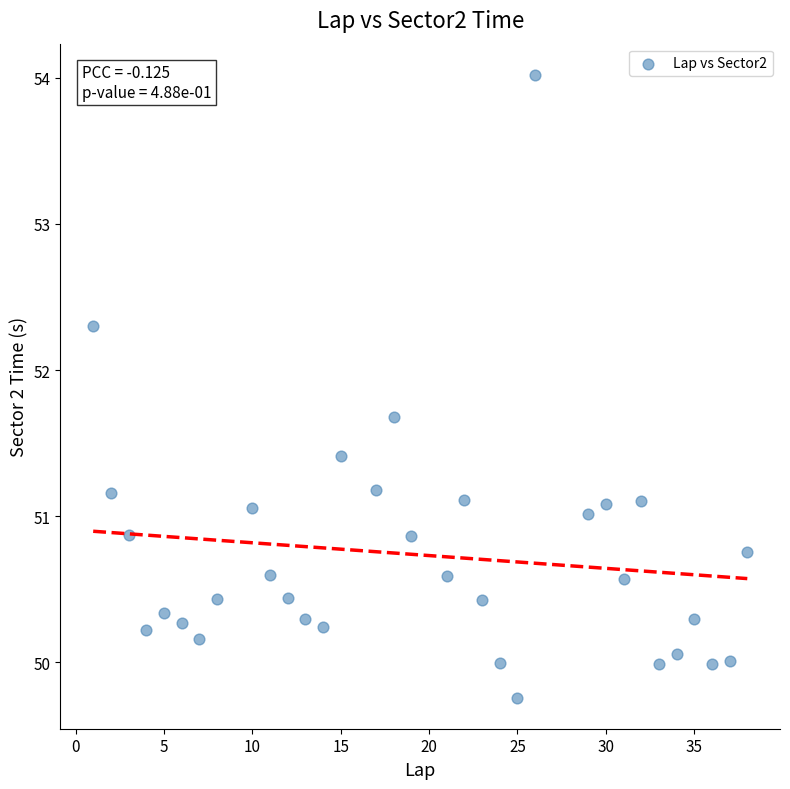

What is the range of Y values (max minus min)?

4.3